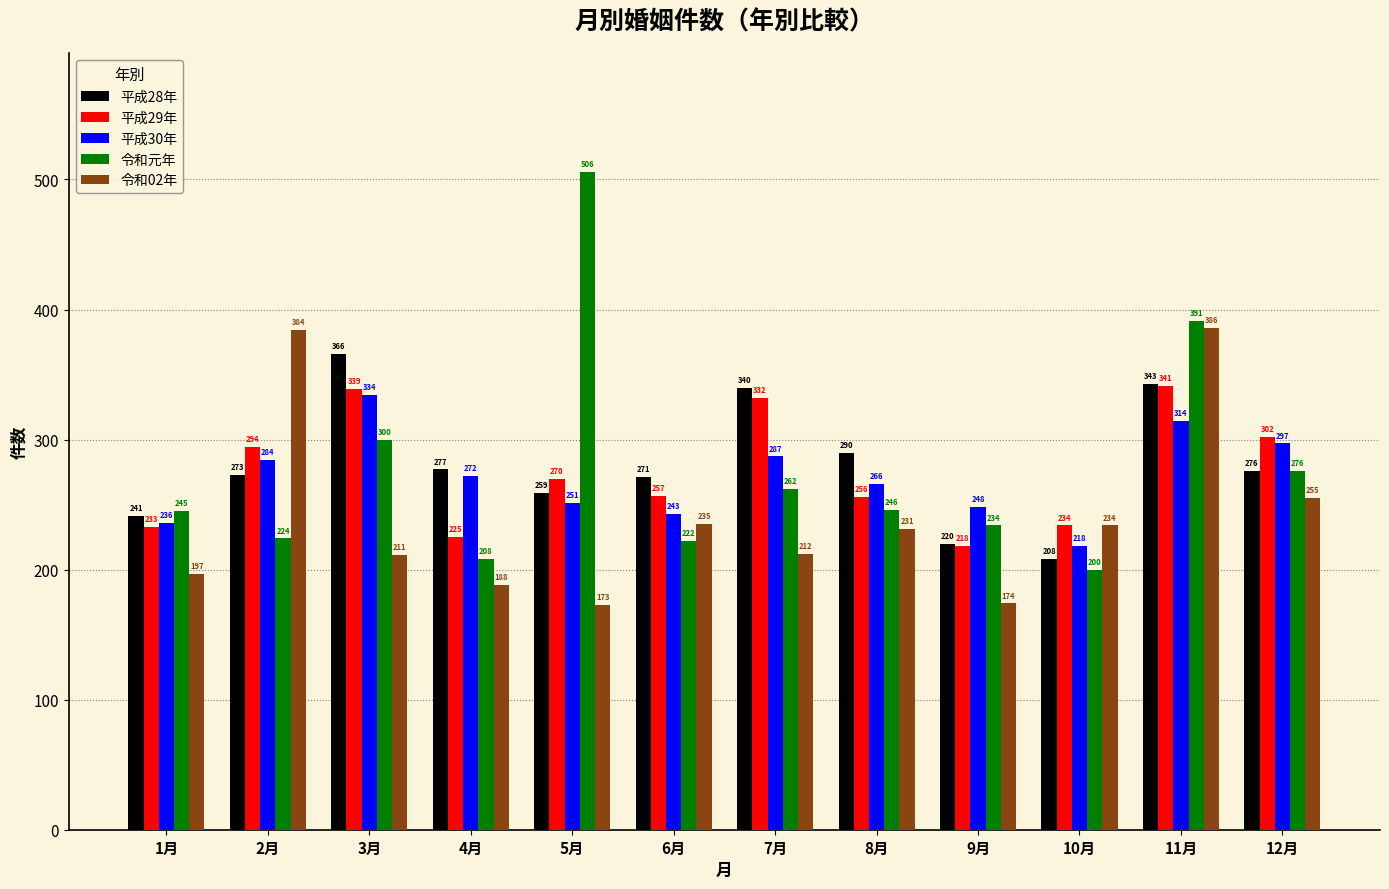

At which category does the chart reach its peak across all series?

5月